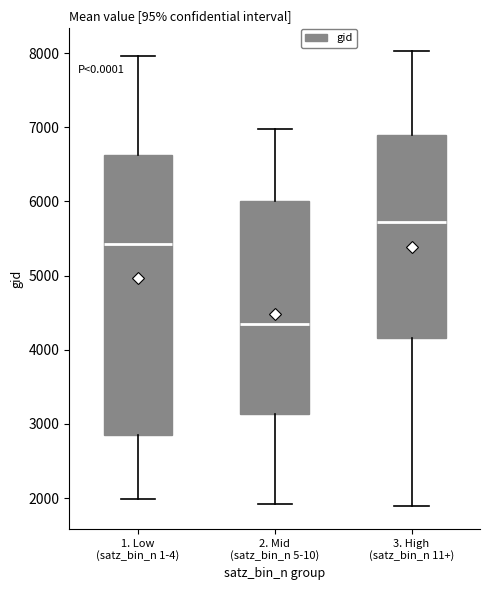

Reading left to right, read every box against the y-axis: the position of its median line, the range the box covers, and the ends of its whiskers. The values are not printed on the chart, so give them approximately, as read against the axis.

1. Low (satz_bin_n 1-4): median 5400, box 2800 to 6600, whiskers 2000 to 8000
2. Mid (satz_bin_n 5-10): median 4300, box 3100 to 6000, whiskers 1900 to 7000
3. High (satz_bin_n 11+): median 5700, box 4200 to 6900, whiskers 1900 to 8000